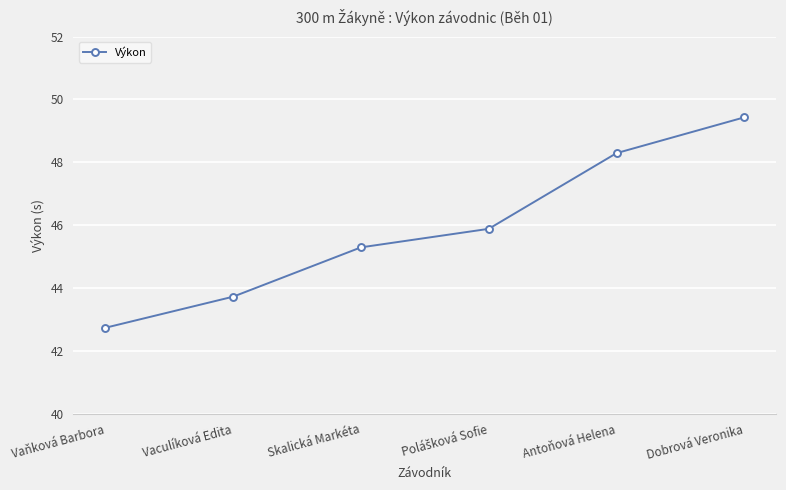

Is it true that the value at Vaculíková Edita is 43.7?

True